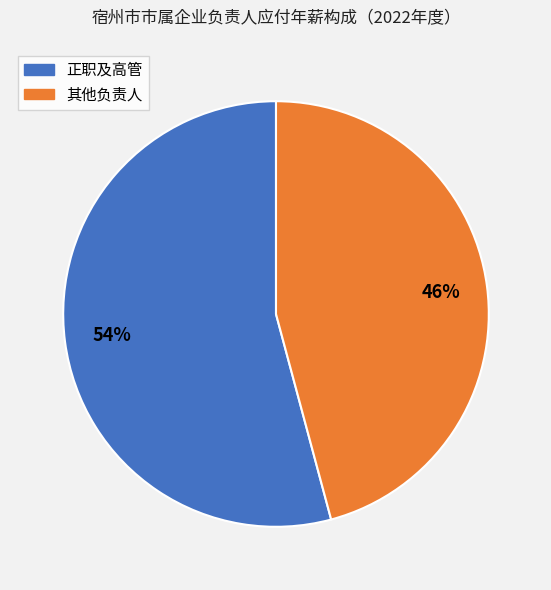

To the nearest percent, what is the average slice percentage?

50%